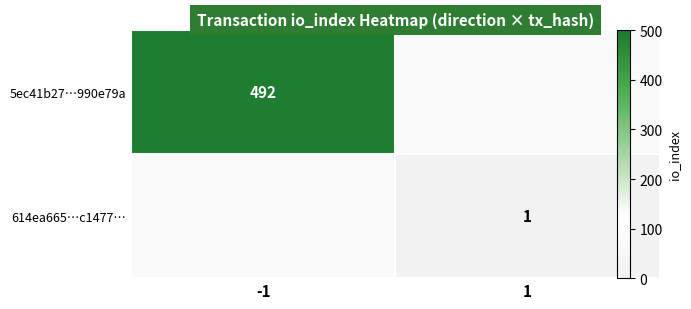

The value of 5ec41b27…990e79a at -1 is 492.0. True or false?

True